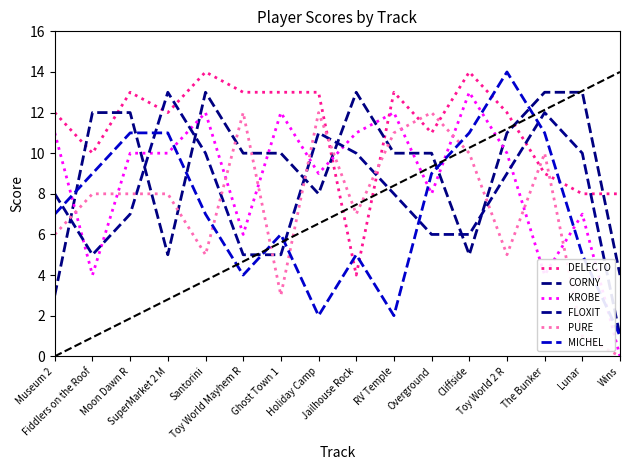

Between which two adjacent categories do DELECTO and PURE first intersect?

Holiday Camp and Jailhouse Rock